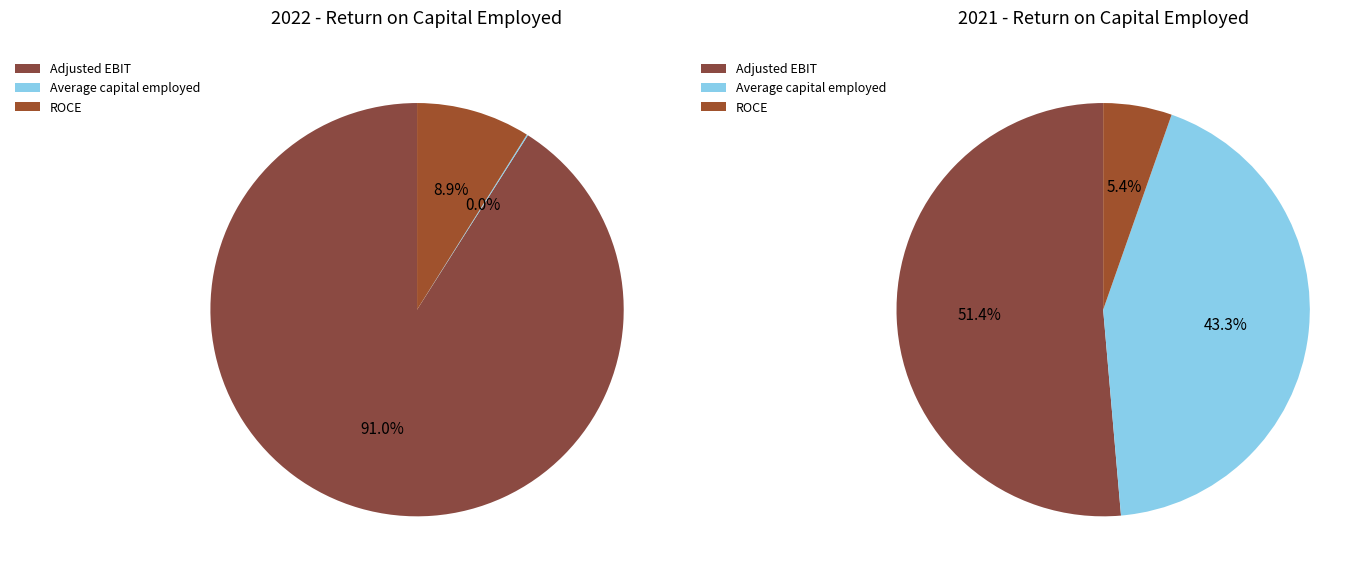

Does Adjusted EBIT represent more than half of the total?

Yes